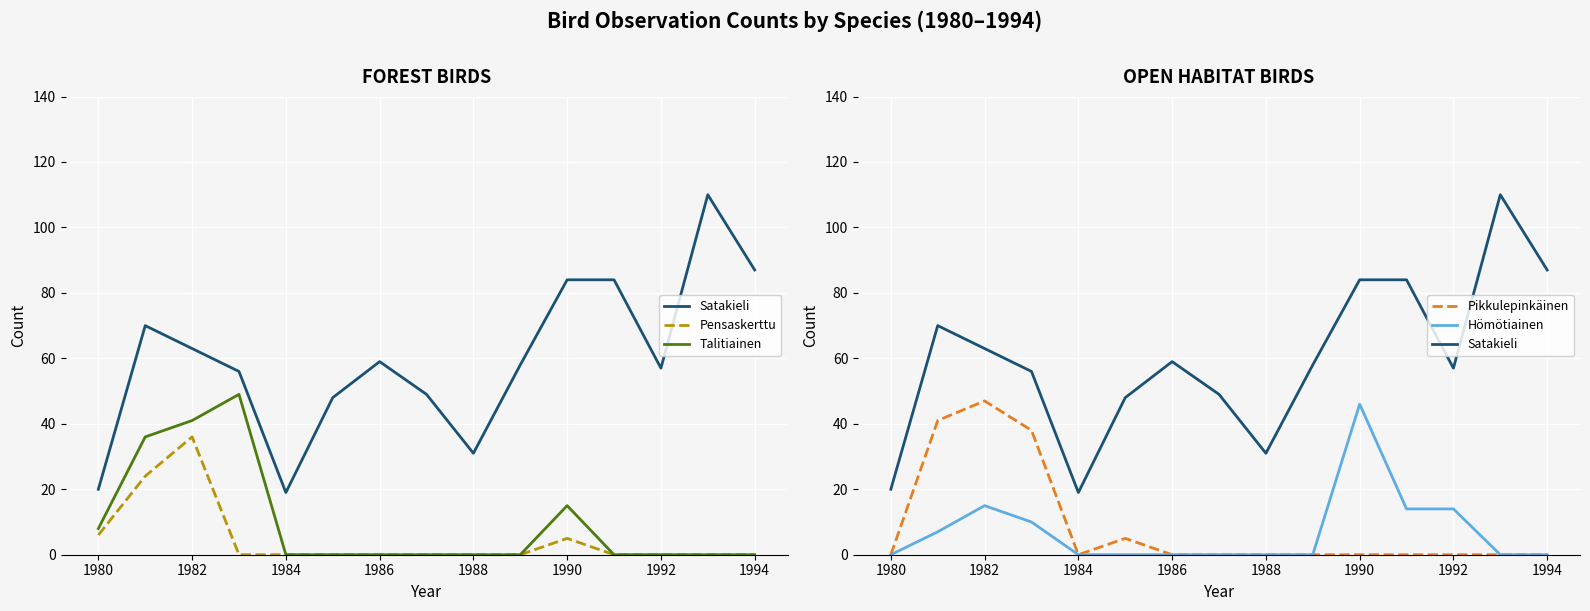

Reading left to right, what are all the values shown in this chart?

Satakieli: 20	70	63	56	19	48	59	49	31	58	84	84	57	110	87
Pensaskerttu: 6	24	36	0	0	0	0	0	0	0	5	0	0	0	0
Talitiainen: 8	36	41	49	0	0	0	0	0	0	15	0	0	0	0
Pikkulepinkäinen: 0	41	47	38	0	5	0	0	0	0	0	0	0	0	0
Hömötiainen: 0	7	15	10	0	0	0	0	0	0	46	14	14	0	0